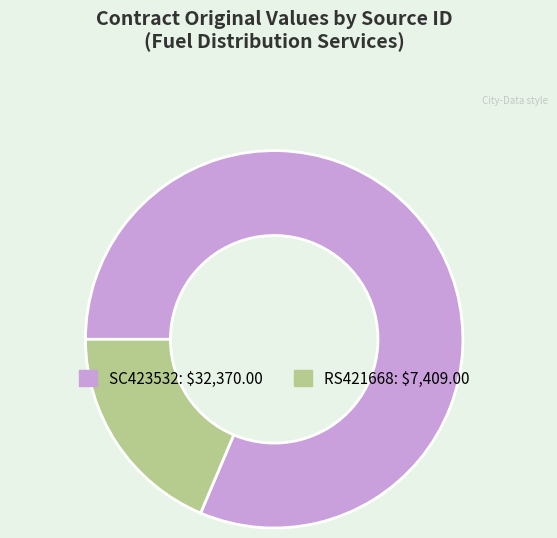

Rank the categories by value from highest to lowest.

SC423532, RS421668